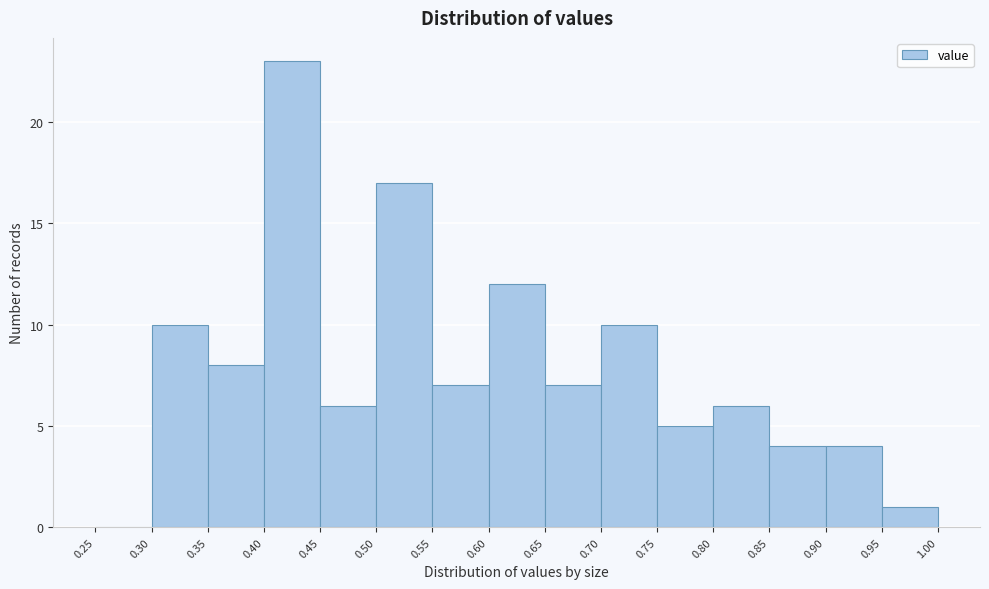

Reading left to right, list every bar in this chart as the range it spans on the x-axis followed by its height. The values are not printed on the chart, so give them approximately, as read against the axis.

0.25 to 0.30: 0
0.30 to 0.35: 10
0.35 to 0.40: 8
0.40 to 0.45: 23
0.45 to 0.50: 6
0.50 to 0.55: 17
0.55 to 0.60: 7
0.60 to 0.65: 12
0.65 to 0.70: 7
0.70 to 0.75: 10
0.75 to 0.80: 5
0.80 to 0.85: 6
0.85 to 0.90: 4
0.90 to 0.95: 4
0.95 to 1.00: 1